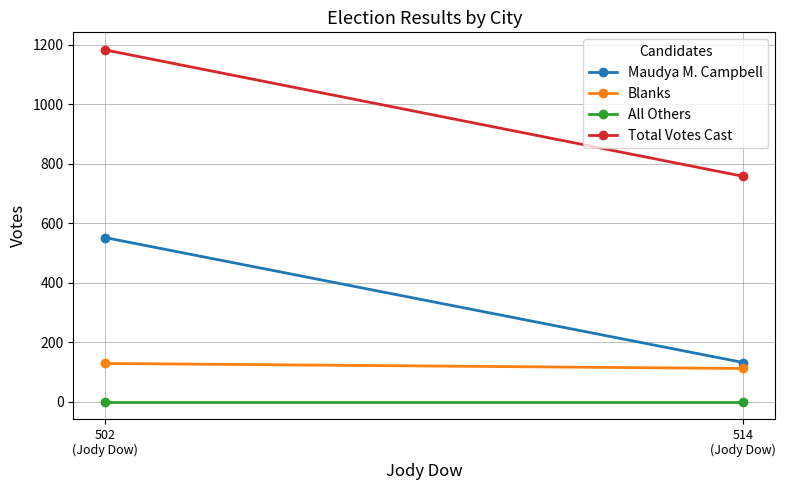

True or false: Maudya M. Campbell has a value of 552 at 502
(Jody Dow).

True